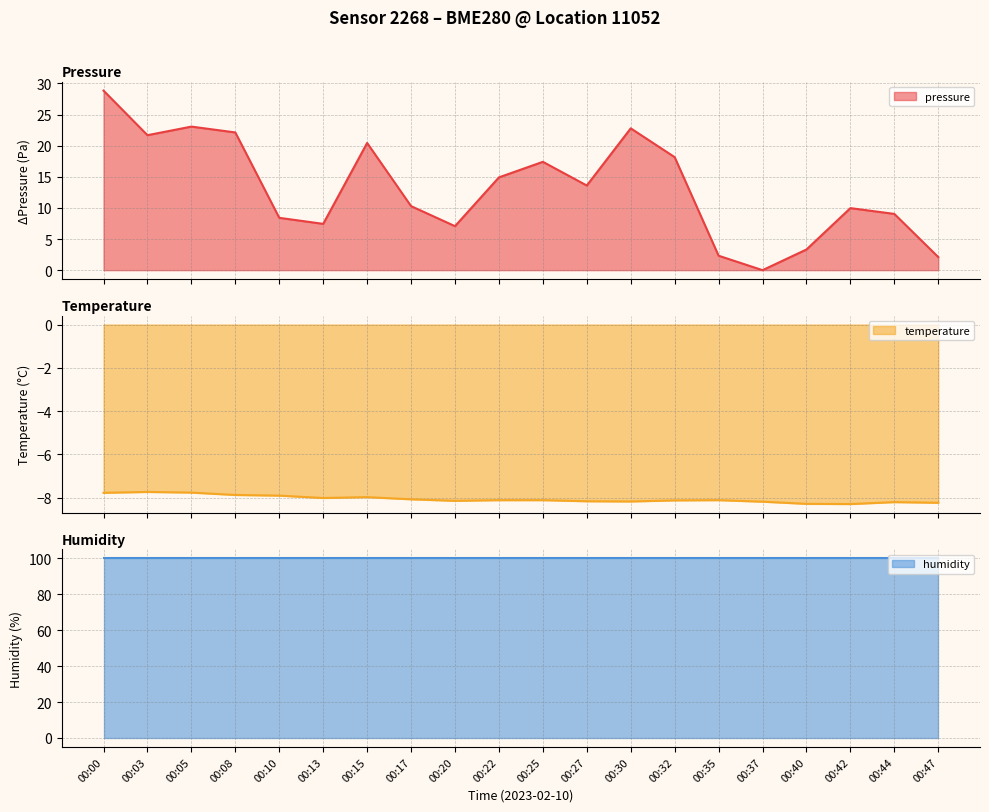

Rank the categories by temperature value from highest to lowest.

00:03, 00:05, 00:00, 00:08, 00:10, 00:15, 00:13, 00:17, 00:22, 00:25, 00:35, 00:32, 00:20, 00:27, 00:30, 00:37, 00:44, 00:47, 00:40, 00:42